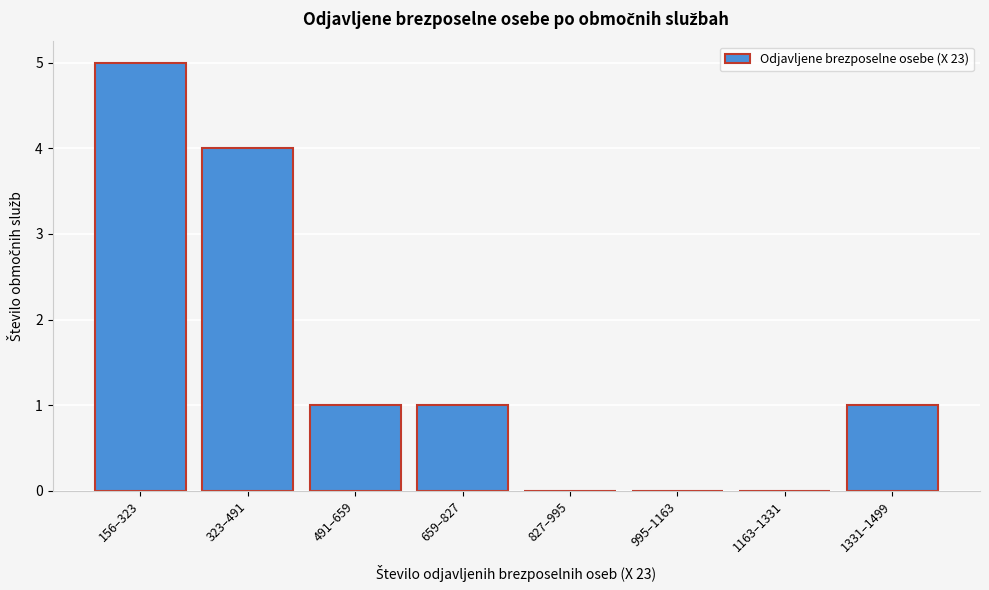

Reading left to right, extract all data points from this chart.

156–323=5	323–491=4	491–659=1	659–827=1	827–995=0	995–1163=0	1163–1331=0	1331–1499=1